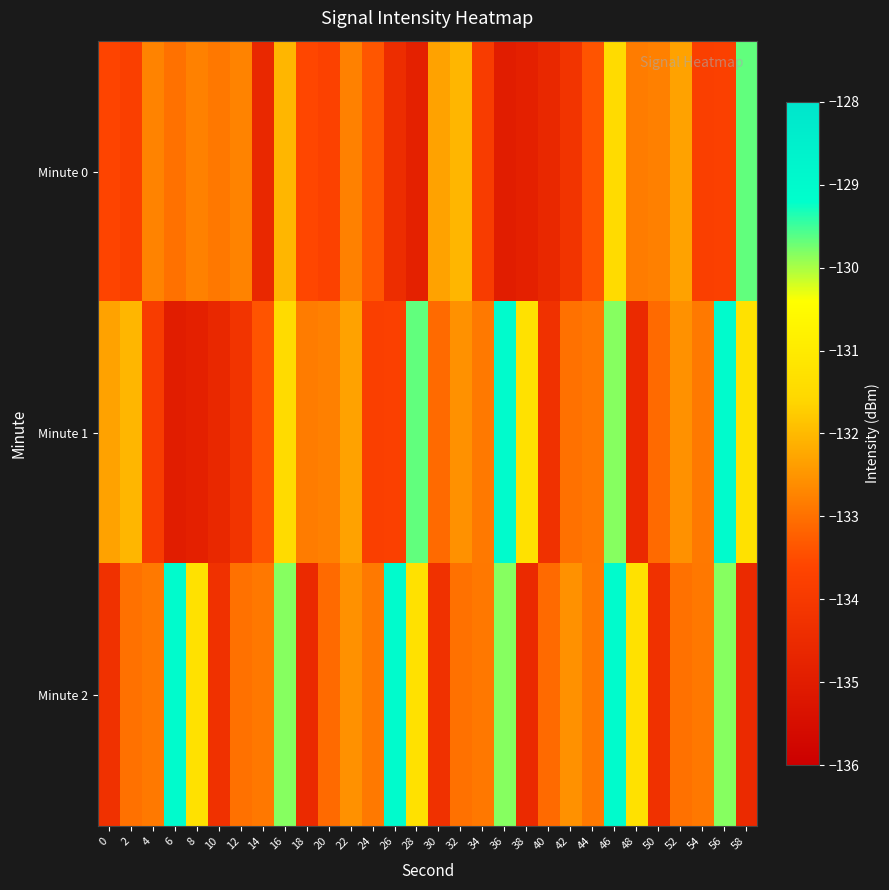

Between 38 and 14, which is larger?

14